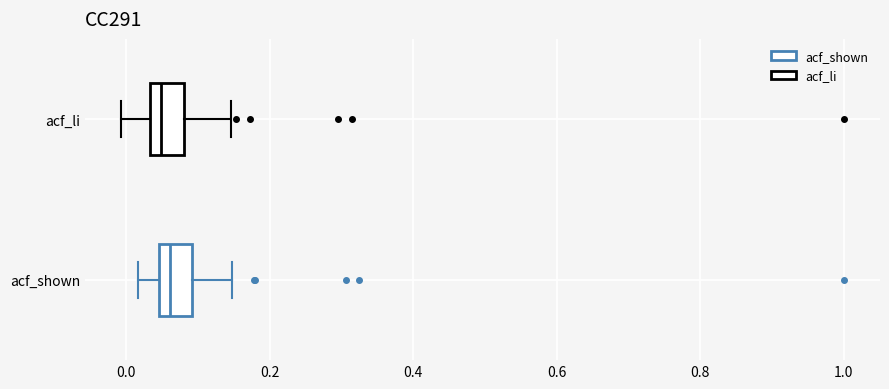

Reading bottom to top, read every box against the x-axis: the position of its median line, the range the box covers, and the ends of its whiskers. The values are not printed on the chart, so give them approximately, as read against the axis.

acf_shown: median 0.06, box 0.04 to 0.10, whiskers 0.02 to 0.14
acf_li: median 0.04 (just right of the box's left edge), box 0.04 to 0.08, whiskers 0.00 to 0.14